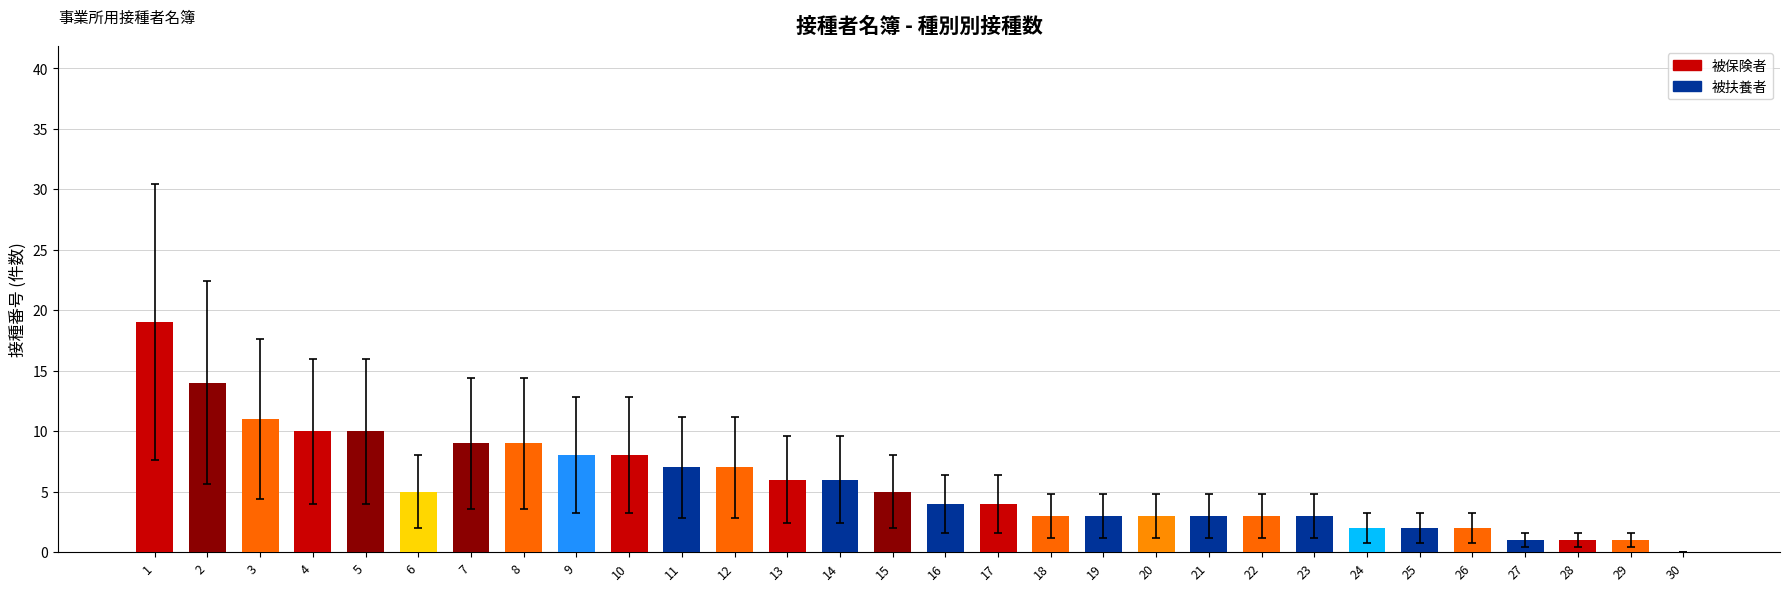

What is the sum of all values?

169